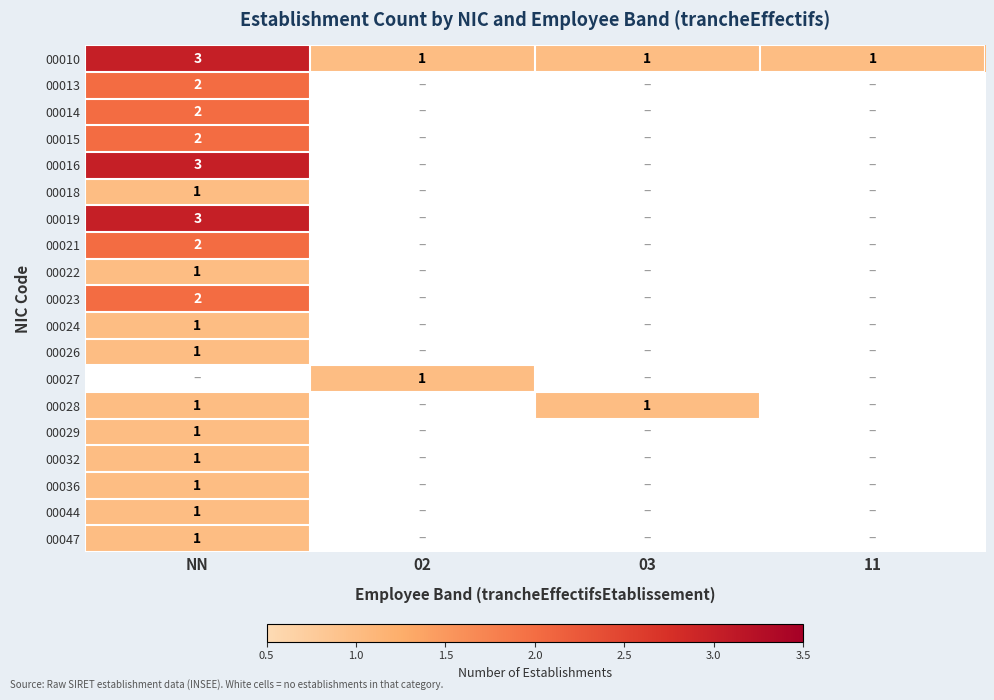

At how many categories does at least one series exceed 2?

1